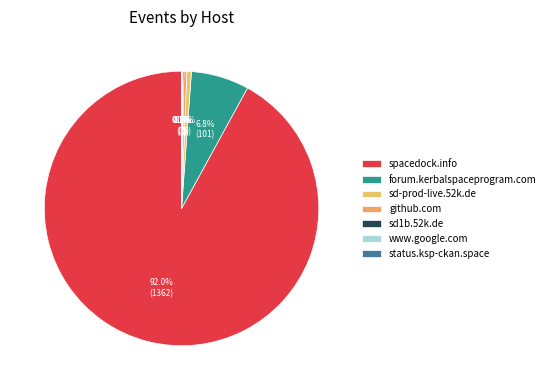

To the nearest percent, what is the combined percentage of github.com and forum.kerbalspaceprogram.com?

7%